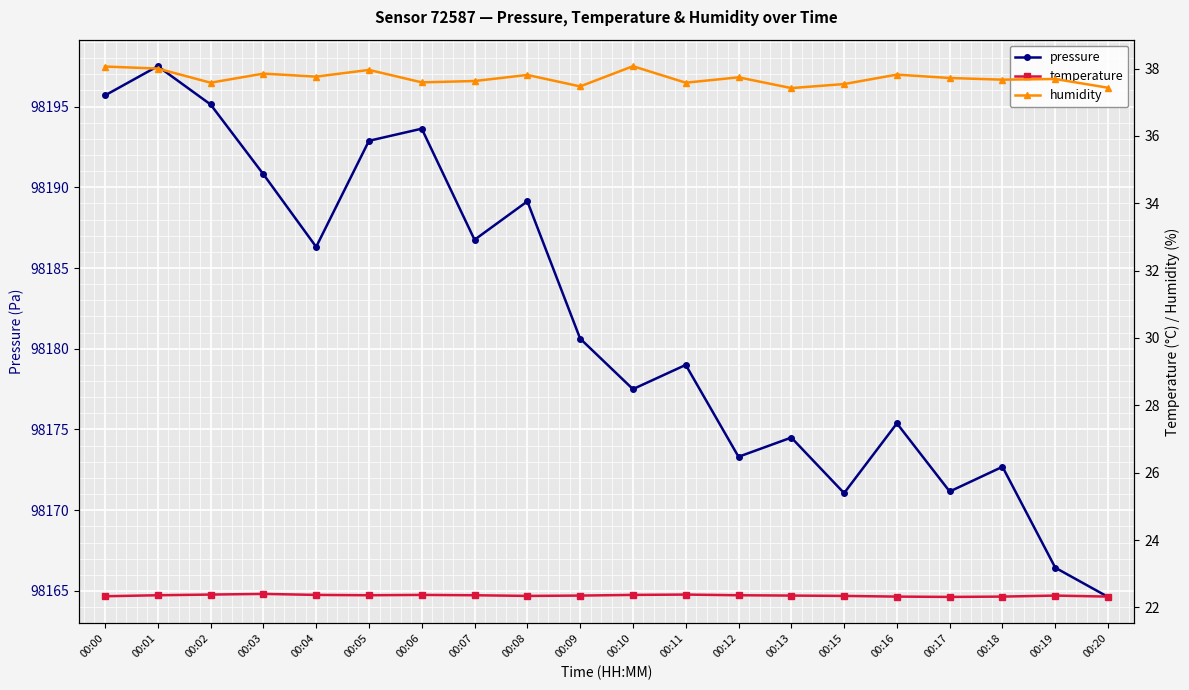

Which series has the largest total across all categories?

pressure